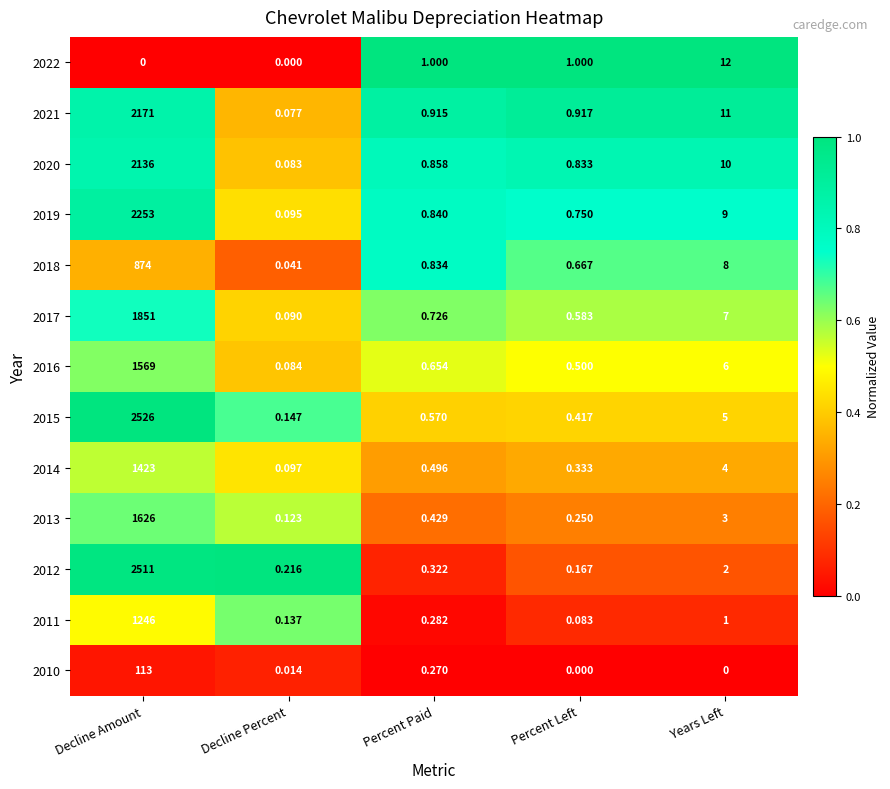

Which series changed the most between Decline Amount and Percent Paid?

2015